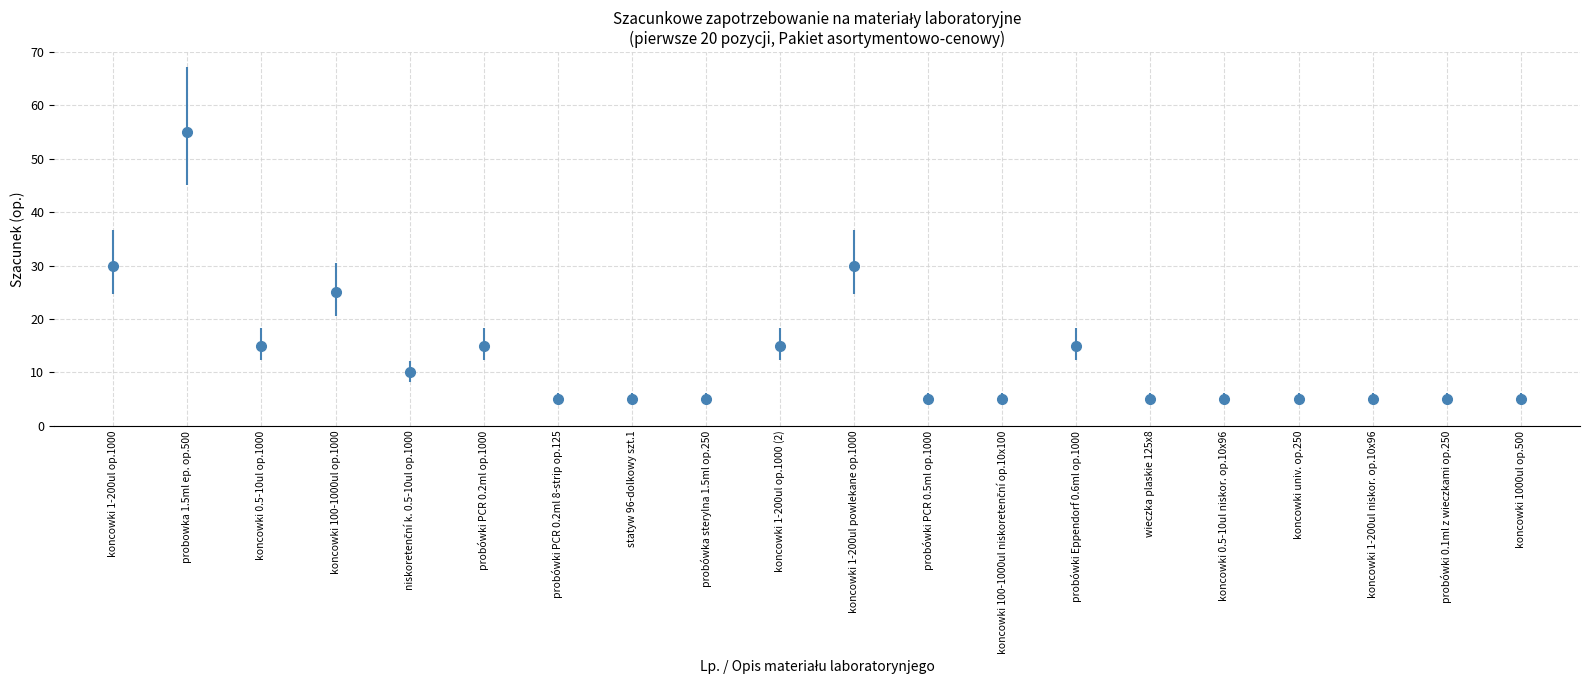

True or false: there are more than 0 points higher than both neighbors.

True